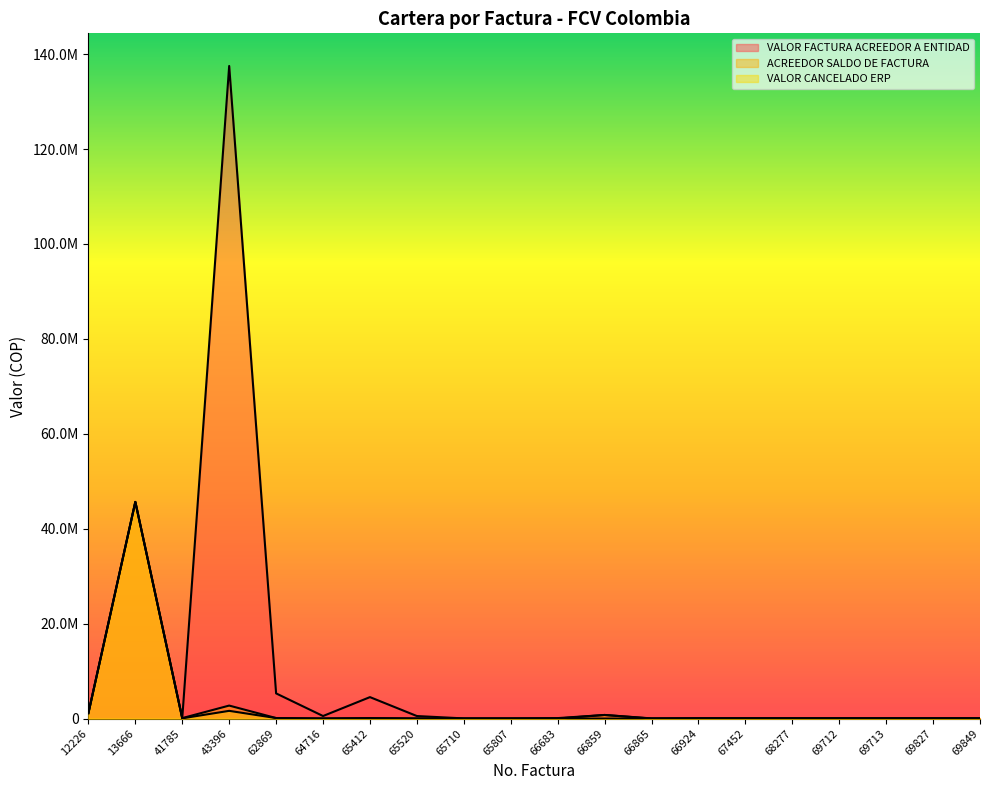

What is the difference between the maximum and minimum values in the ACREEDOR SALDO DE FACTURA series?

45648289